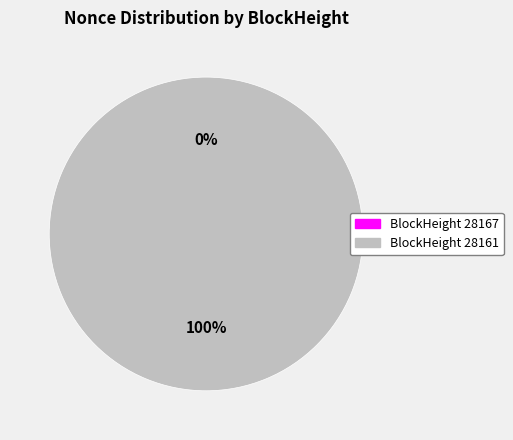

To the nearest percent, what is the combined percentage of 28161 and 28167?

100%